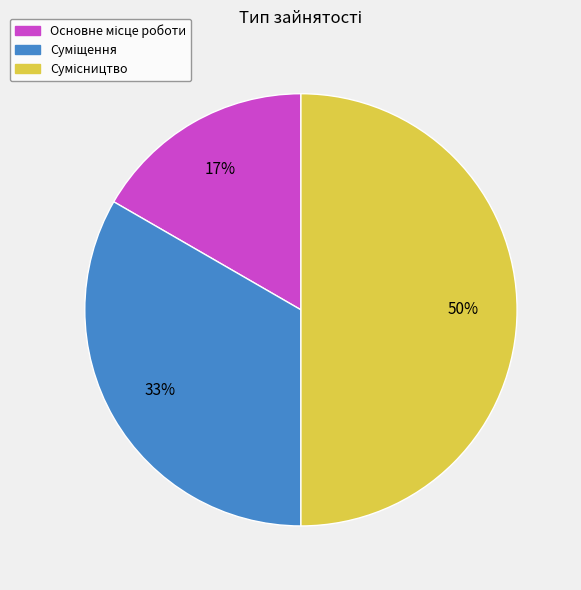

To the nearest percent, what is the difference between the largest and smallest slice percentages?

33%